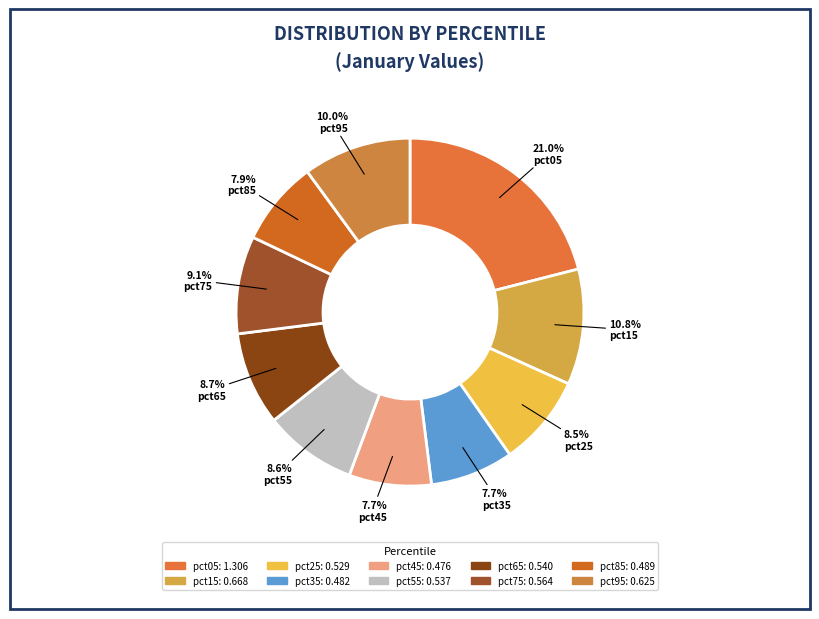

What is the change in value from pct75 to pct95?

+0.1